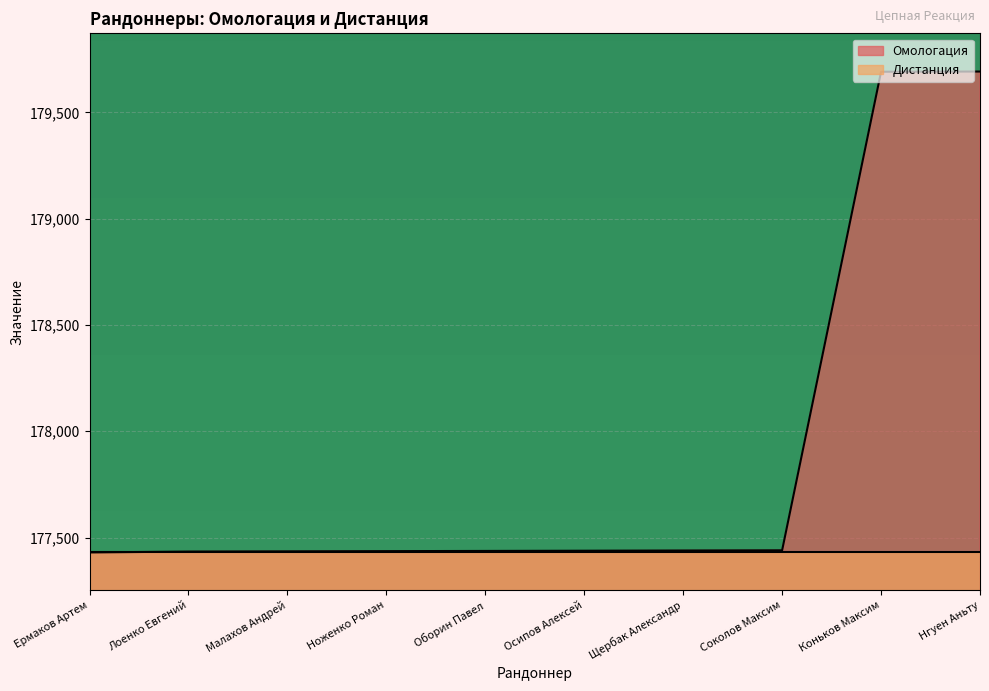

What is the maximum value shown in the chart?

179692